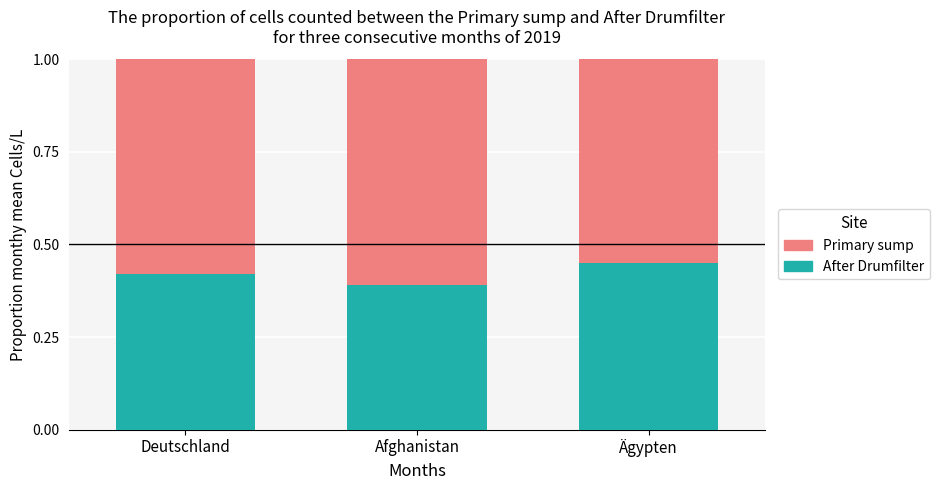

What is the sum of all After Drumfilter values?

1.3